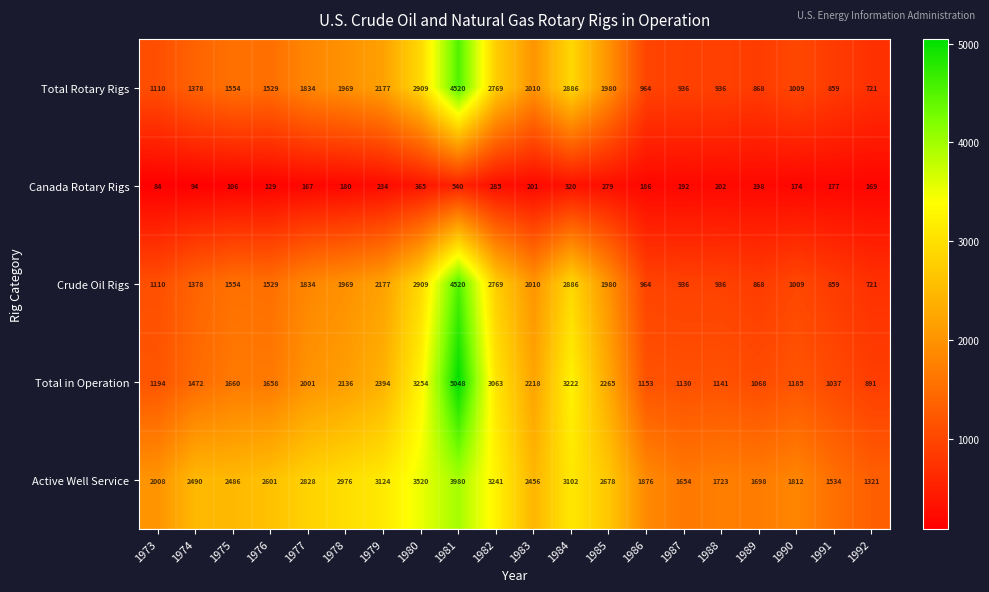

At which category is the sum across all series the highest?

1981